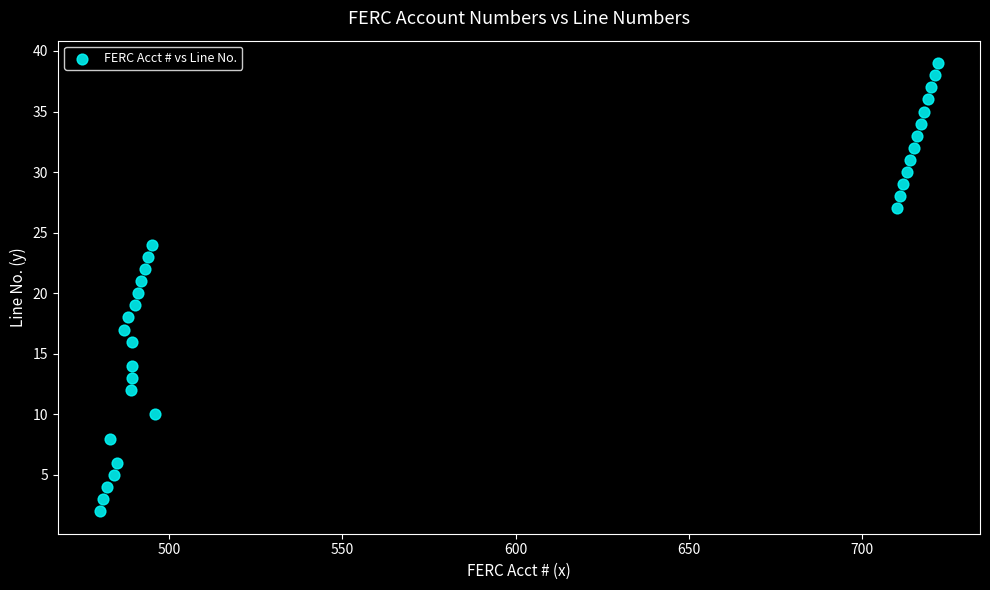

What is the range of Y values (max minus min)?

37